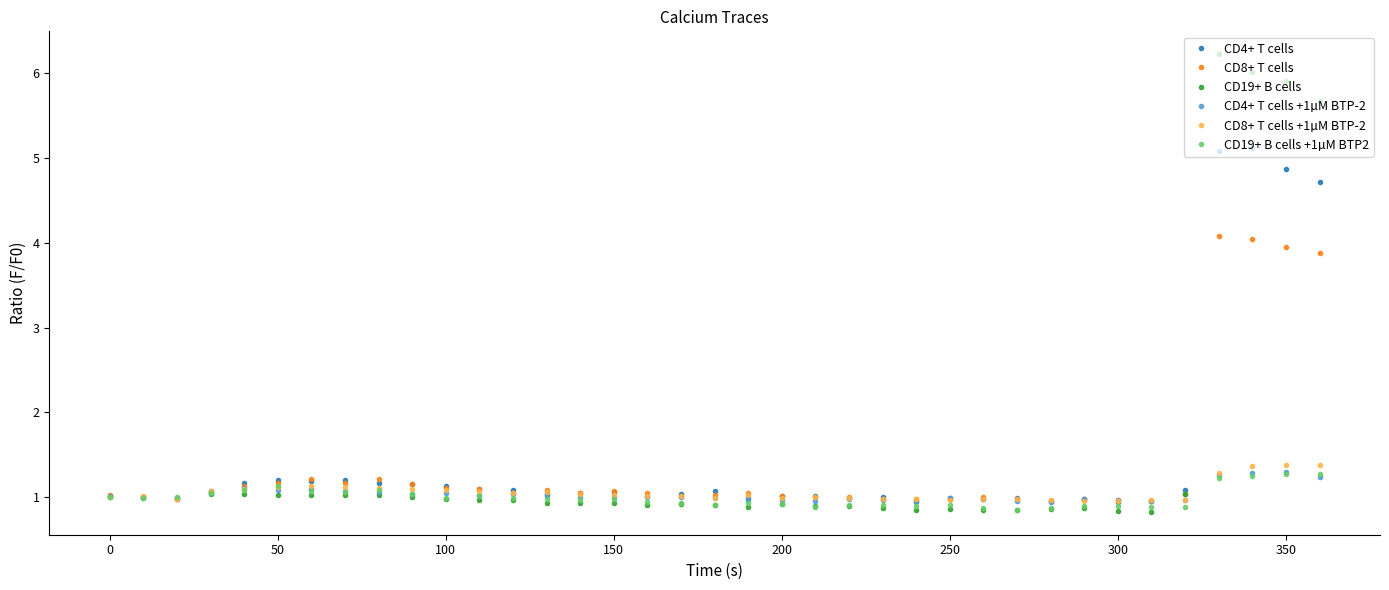

Which series has the widest spread of values?

CD19+ B cells